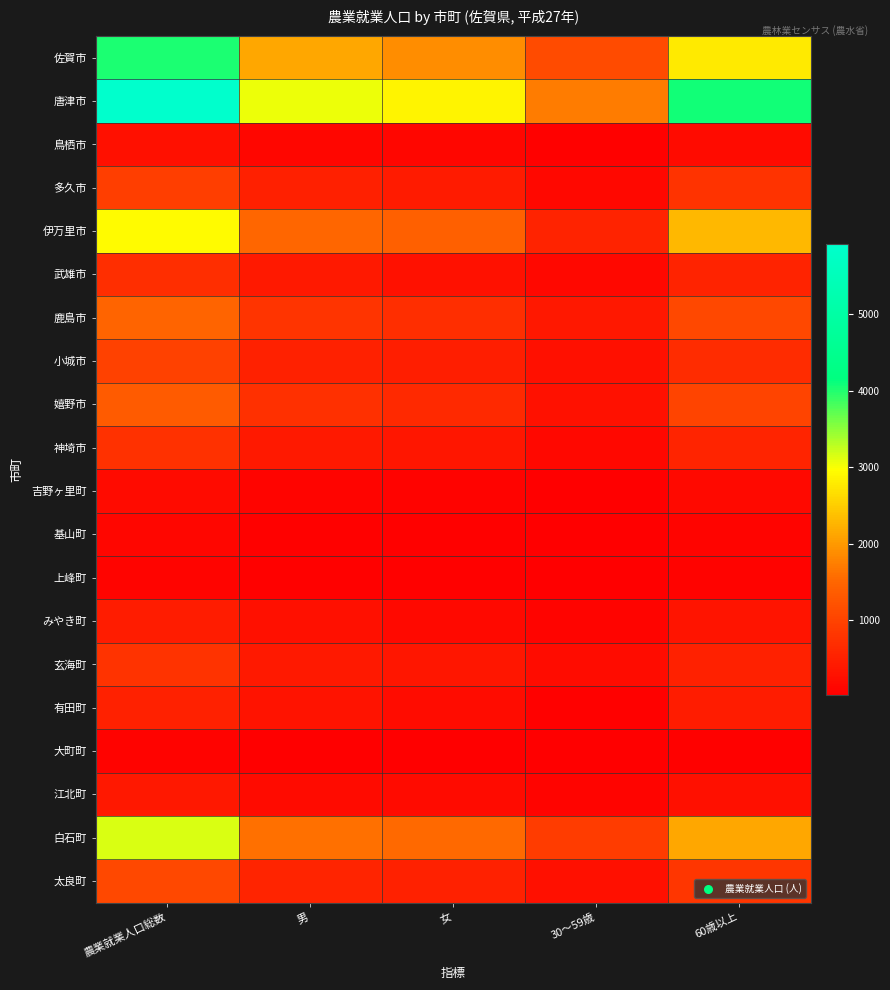

Rank the series by their maximum value, from lowest to highest.

大町町, 上峰町, 基山町, 吉野ヶ里町, 鳥栖市, 江北町, みやき町, 有田町, 武雄市, 神埼市, 玄海町, 多久市, 小城市, 太良町, 嬉野市, 鹿島市, 伊万里市, 白石町, 佐賀市, 唐津市